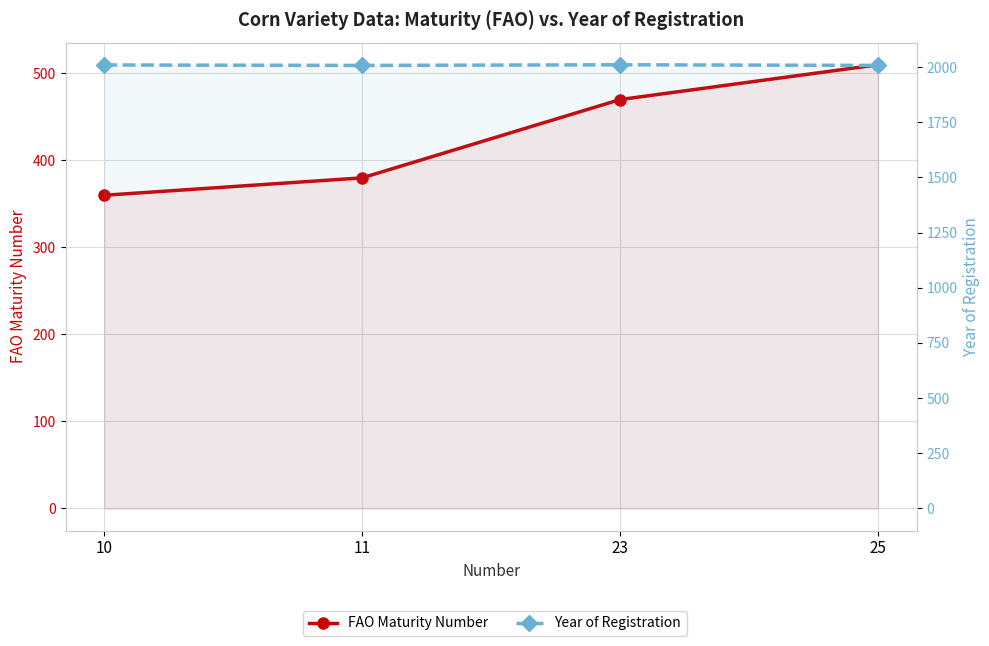

What is the difference between the second highest and minimum values in the FAO Maturity Number series?

110